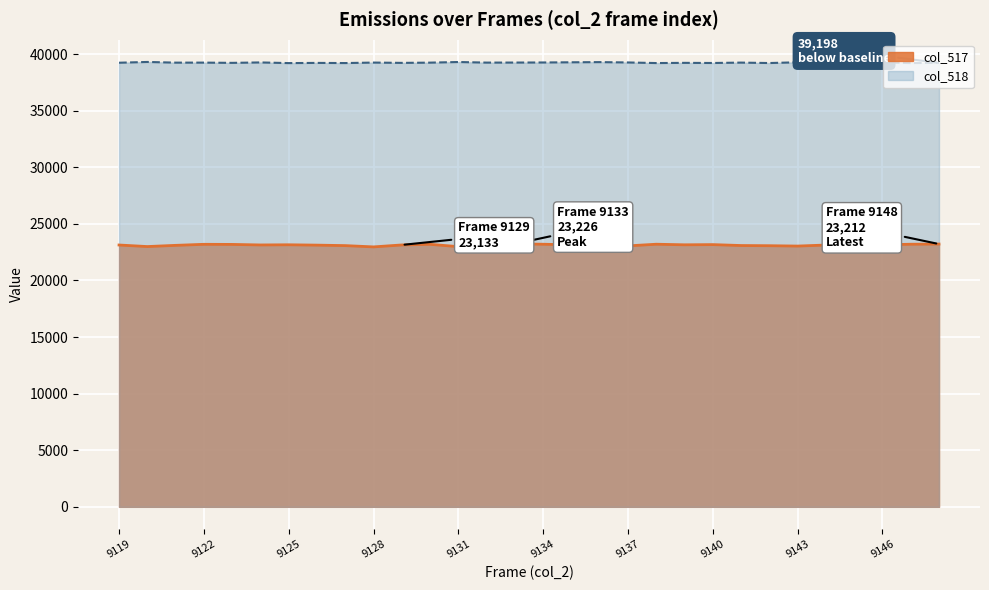

What is the greatest value displayed?

39298